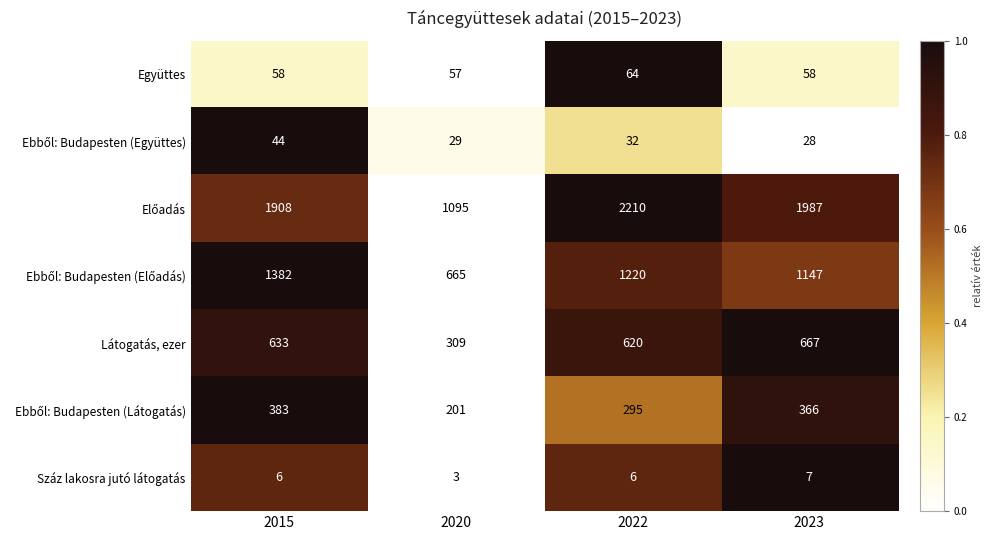

True or false: Látogatás, ezer has a value of 667 at 2023.

True